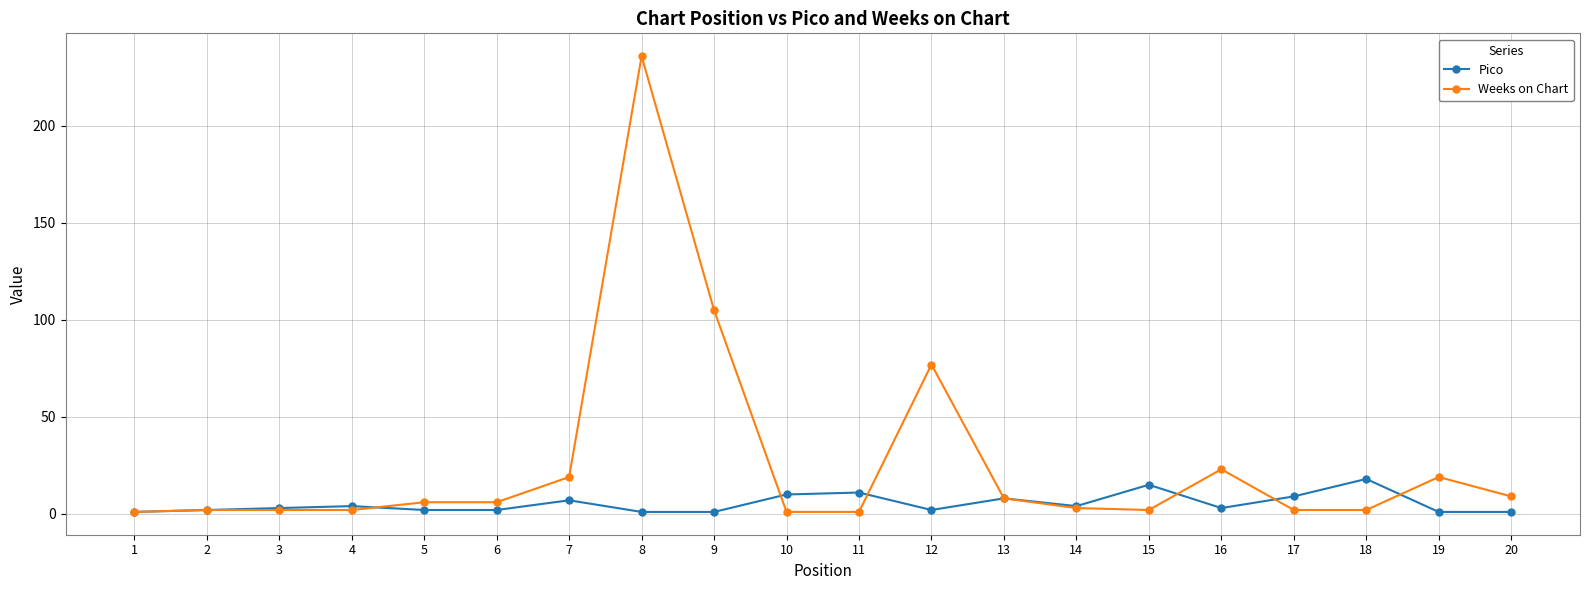

What is the difference between the maximum and minimum values in the Weeks on Chart series?

235